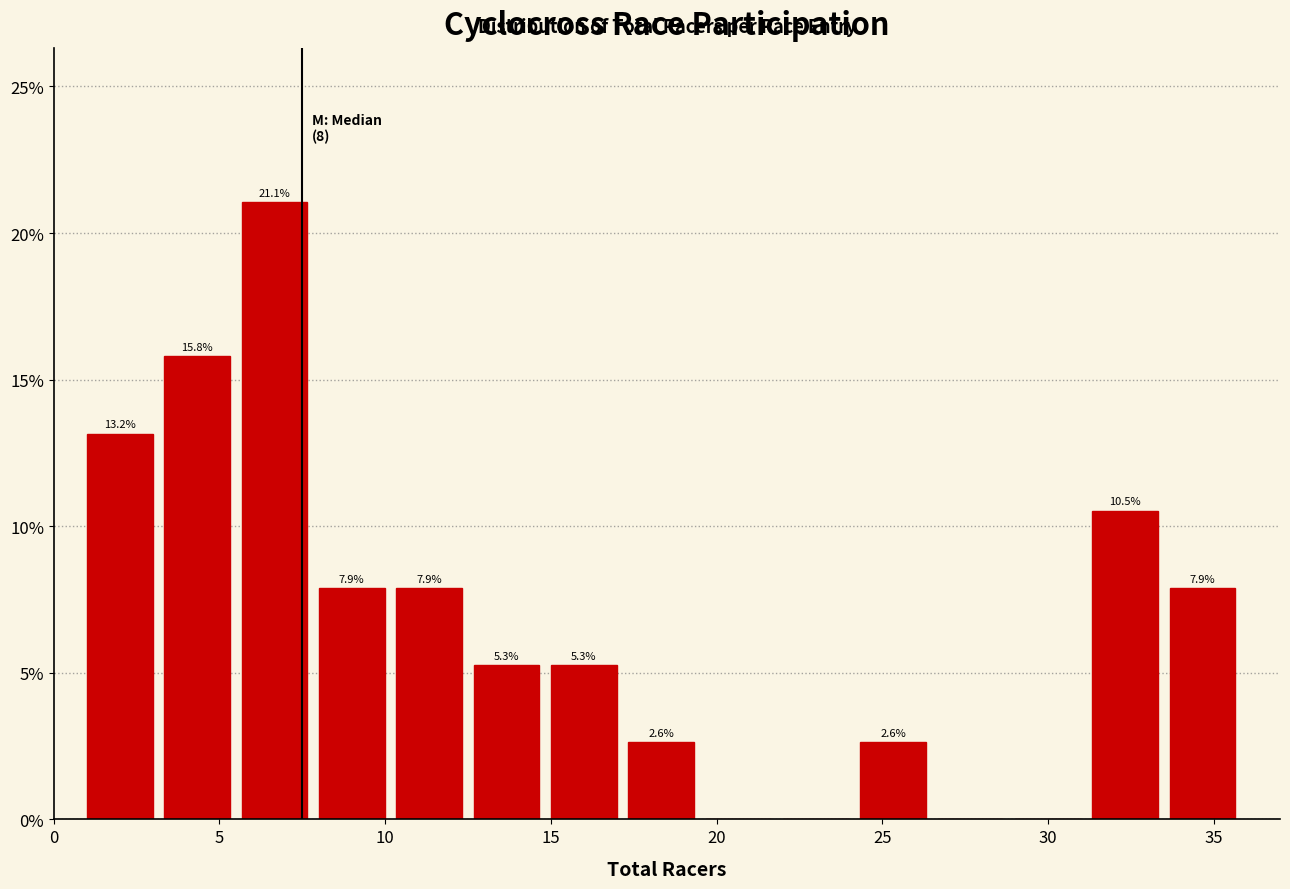

Which range on the x-axis has the tallest bar?

5.5 to 8.0